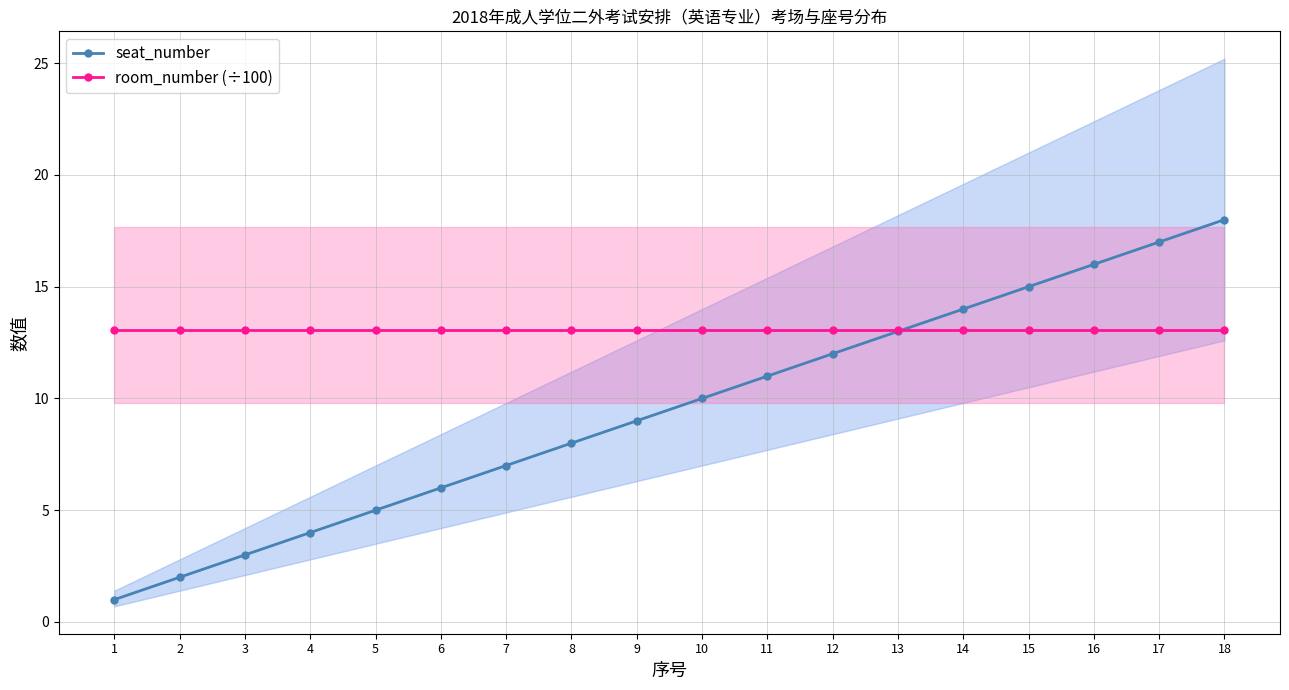

At 16, list the series in order from largest to smallest.

seat_number, room_number (÷100)